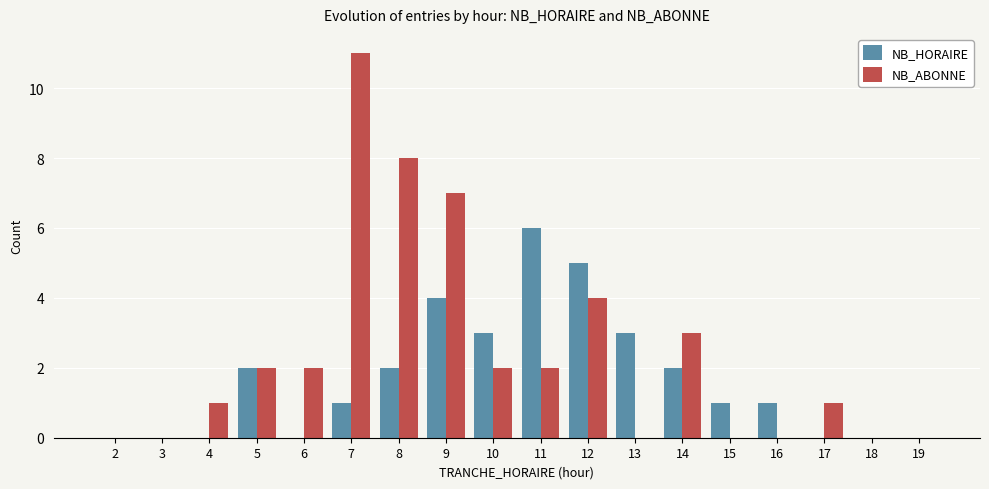

Is it true that NB_HORAIRE equals 1 at 15?

True